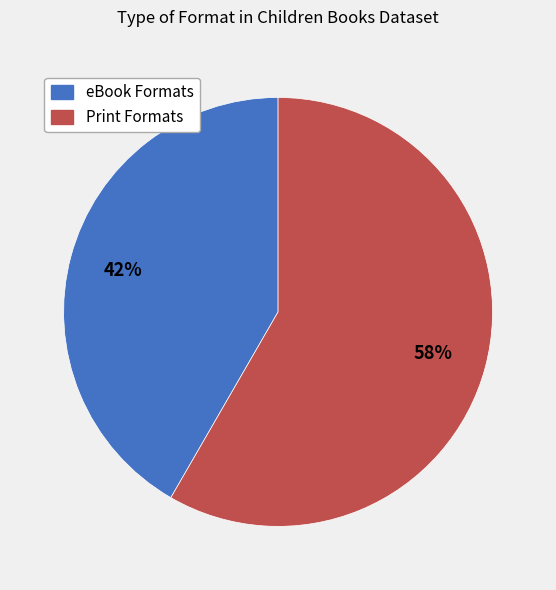

Is there a majority slice in this chart?

Yes